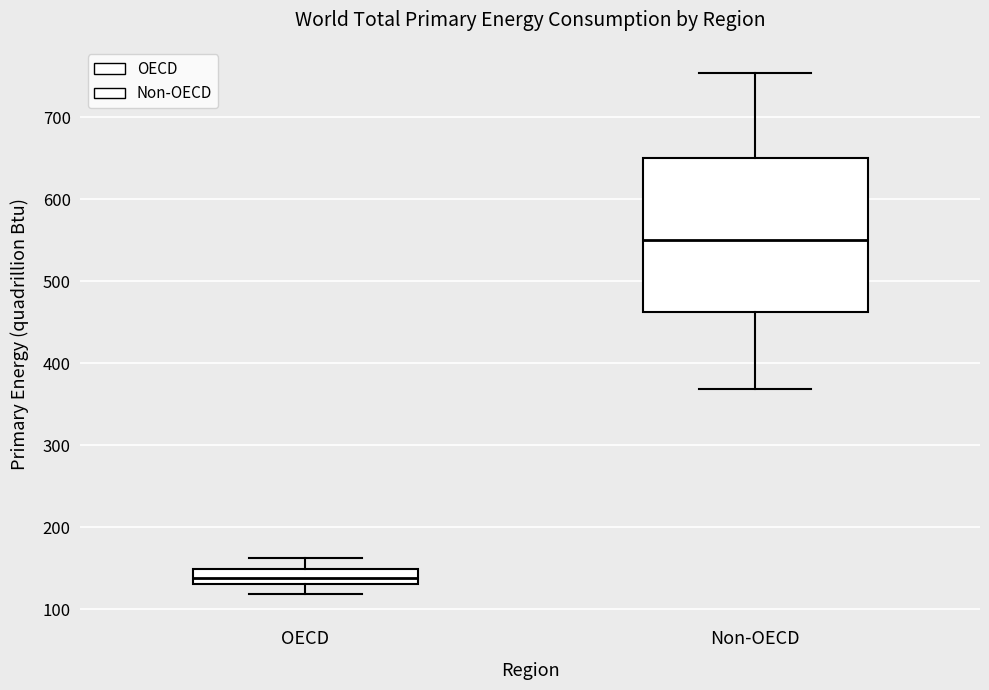

Reading left to right, read every box against the y-axis: the position of its median line, the range the box covers, and the ends of its whiskers. The values are not printed on the chart, so give them approximately, as read against the axis.

OECD: median 140, box 130 to 150, whiskers 120 to 160
Non-OECD: median 550, box 460 to 650, whiskers 370 to 750